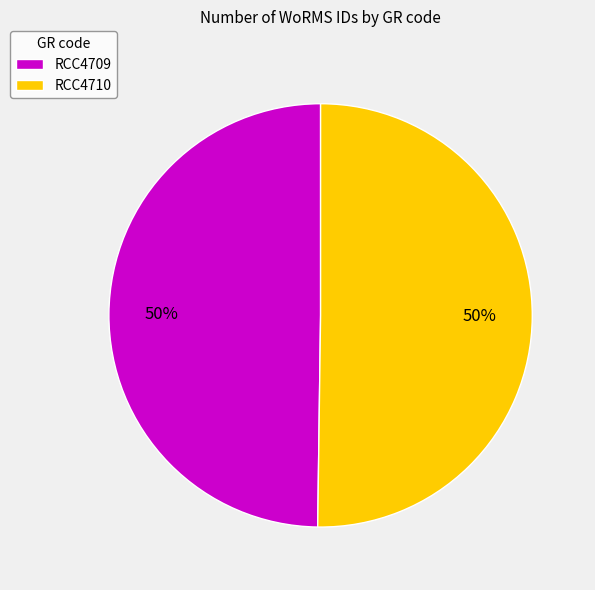

How many slices are in this pie chart?

2